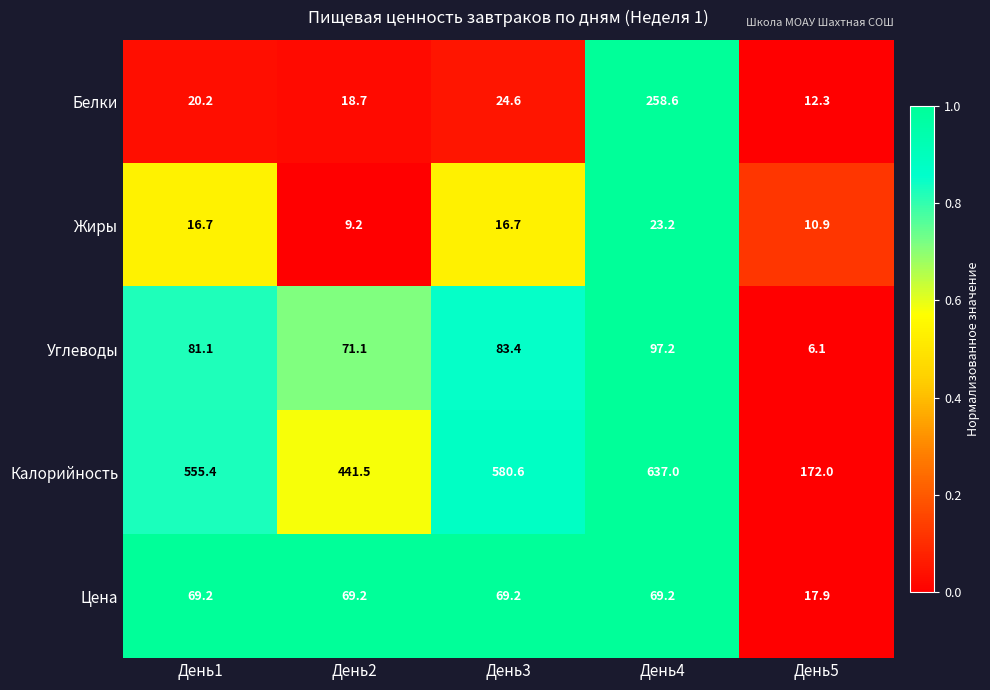

What is the sum of all Калорийность values?

2386.5